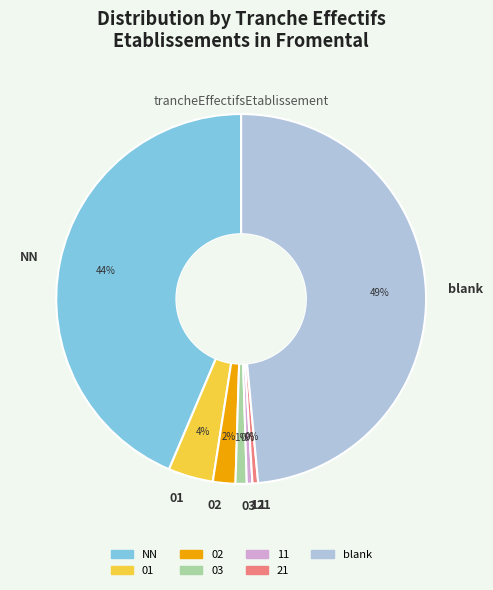

To the nearest percent, what is the average slice percentage?

14%